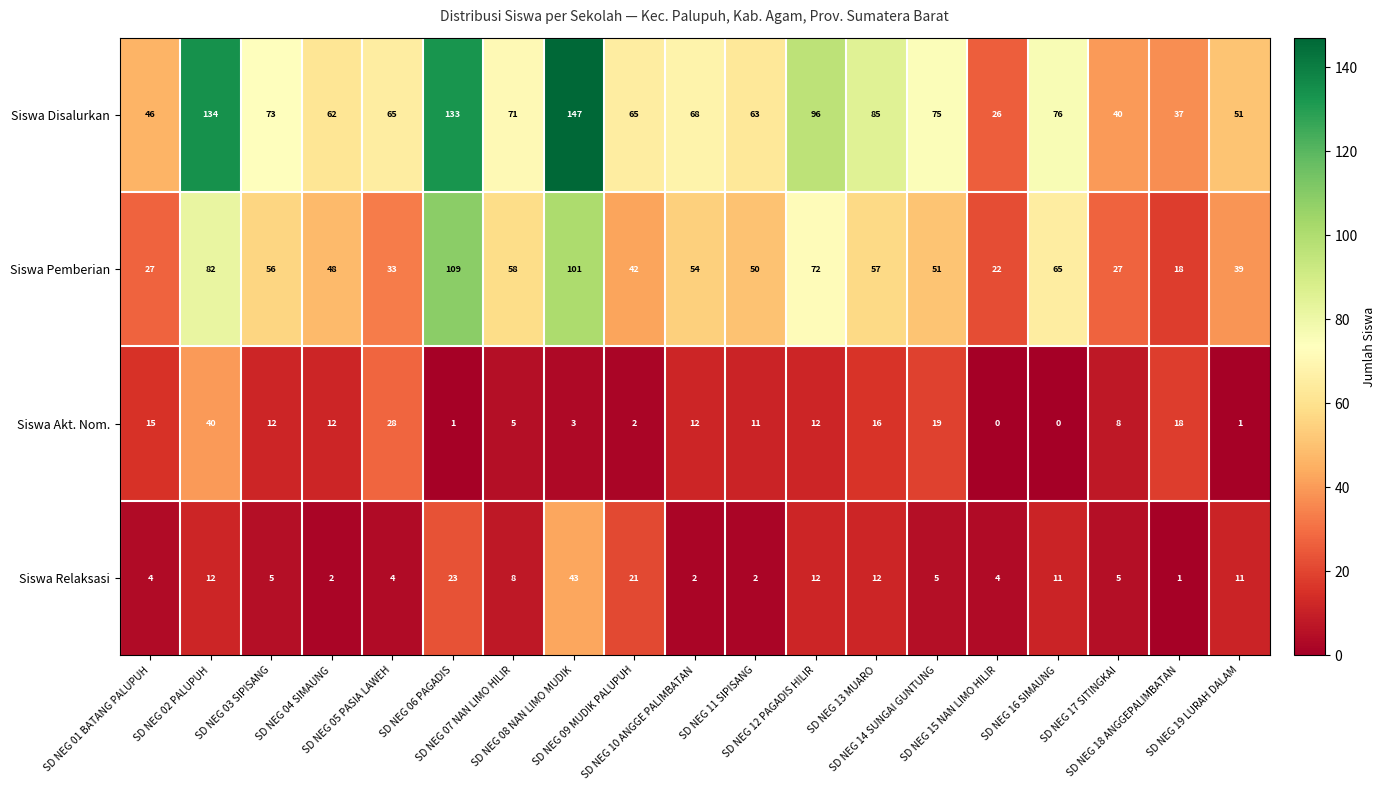

What is the total value across all series at SD NEG 16 SIMAUNG?

152